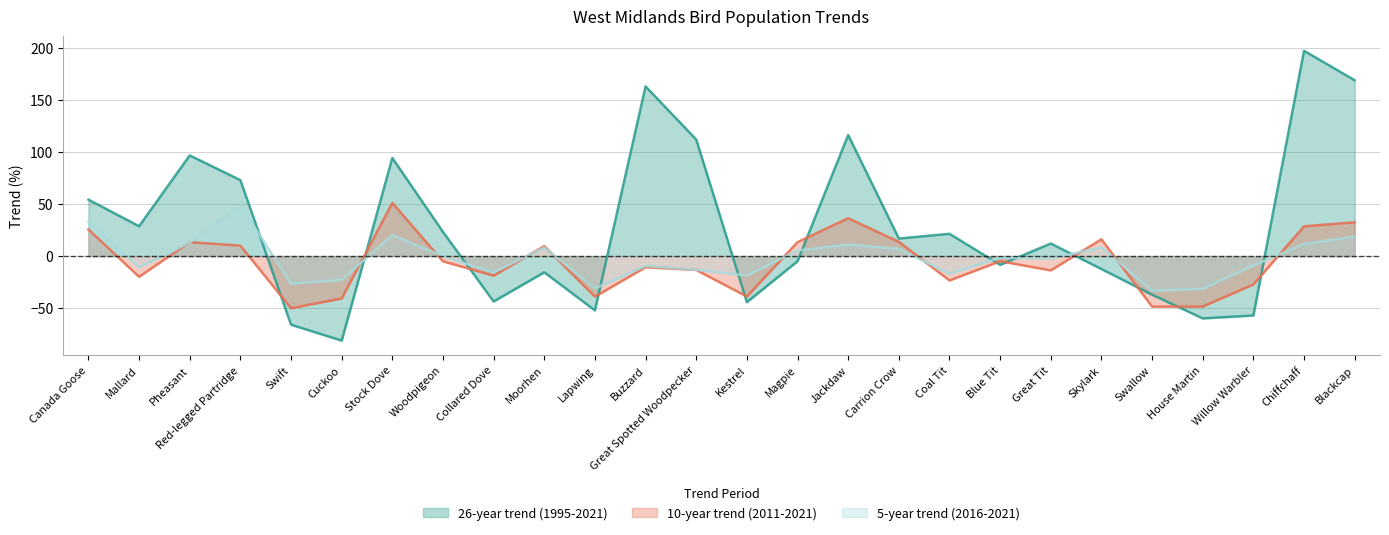

Reading left to right, list all the values displayed in this chart.

26-year trend: Canada Goose=54.4	Mallard=28.7	Pheasant=96.9	Red-legged Partridge=73.1	Swift=-66.0	Cuckoo=-81.3	Stock Dove=94.4	Woodpigeon=23.3	Collared Dove=-43.7	Moorhen=-15.6	Lapwing=-52.2	Buzzard=163.2	Great Spotted Woodpecker=112.1	Kestrel=-44.3	Magpie=-4.9	Jackdaw=116.5	Carrion Crow=16.9	Coal Tit=21.5	Blue Tit=-8.4	Great Tit=12.1	Skylark=-12.4	Swallow=-37.1	House Martin=-59.9	Willow Warbler=-57.1	Chiffchaff=197.5	Blackcap=169.2
10-year trend: Canada Goose=25.6	Mallard=-19.9	Pheasant=13.4	Red-legged Partridge=10.1	Swift=-50.1	Cuckoo=-40.8	Stock Dove=51.2	Woodpigeon=-5.0	Collared Dove=-18.8	Moorhen=9.7	Lapwing=-39.0	Buzzard=-10.7	Great Spotted Woodpecker=-13.3	Kestrel=-38.9	Magpie=13.4	Jackdaw=36.5	Carrion Crow=13.7	Coal Tit=-23.4	Blue Tit=-4.9	Great Tit=-13.7	Skylark=16.2	Swallow=-48.5	House Martin=-48.5	Willow Warbler=-27.3	Chiffchaff=28.7	Blackcap=32.5
5-year trend: Canada Goose=33.3	Mallard=-10.8	Pheasant=13.0	Red-legged Partridge=48.8	Swift=-26.5	Cuckoo=-22.9	Stock Dove=20.3	Woodpigeon=-0.1	Collared Dove=-15.8	Moorhen=8.2	Lapwing=-31.0	Buzzard=-9.5	Great Spotted Woodpecker=-13.1	Kestrel=-18.7	Magpie=5.5	Jackdaw=11.1	Carrion Crow=7.0	Coal Tit=-17.0	Blue Tit=-1.5	Great Tit=-2.4	Skylark=8.5	Swallow=-33.4	House Martin=-31.4	Willow Warbler=-9.0	Chiffchaff=11.7	Blackcap=18.8